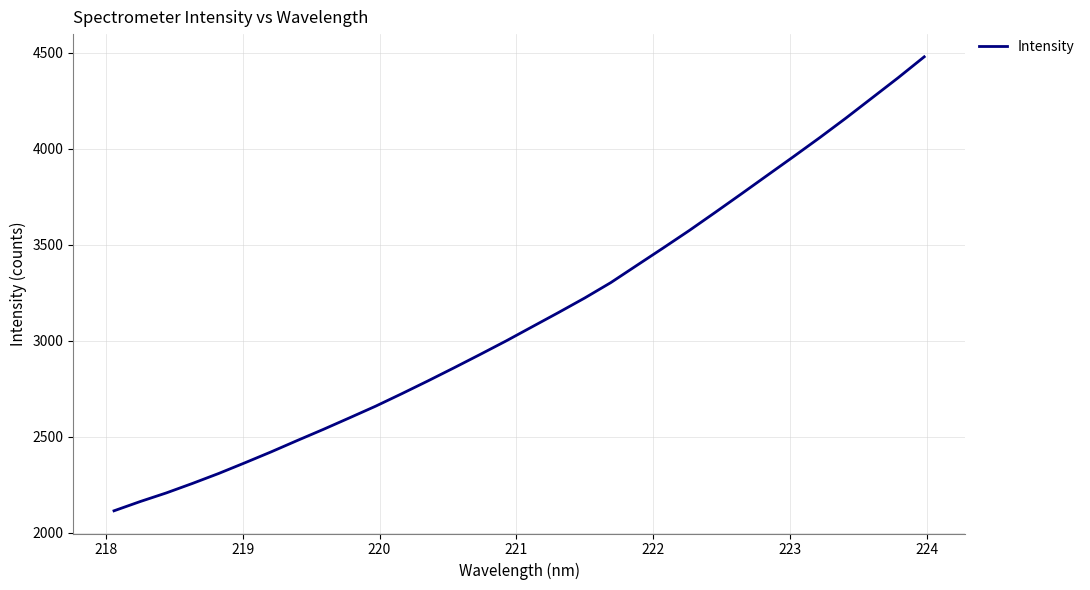

What is the minimum value shown in the chart?

2113.4